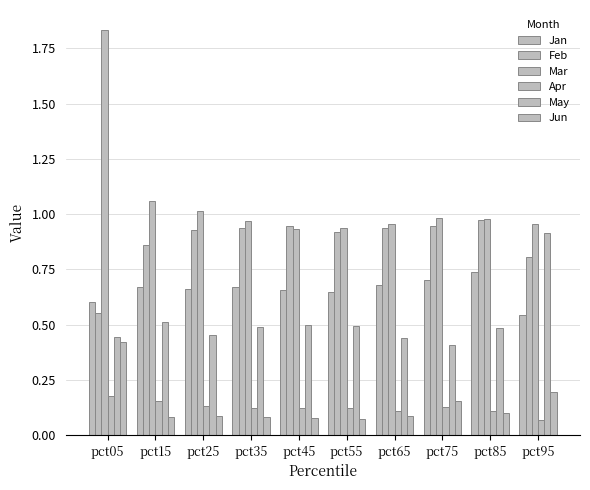

Does the chart contain any negative values?

No